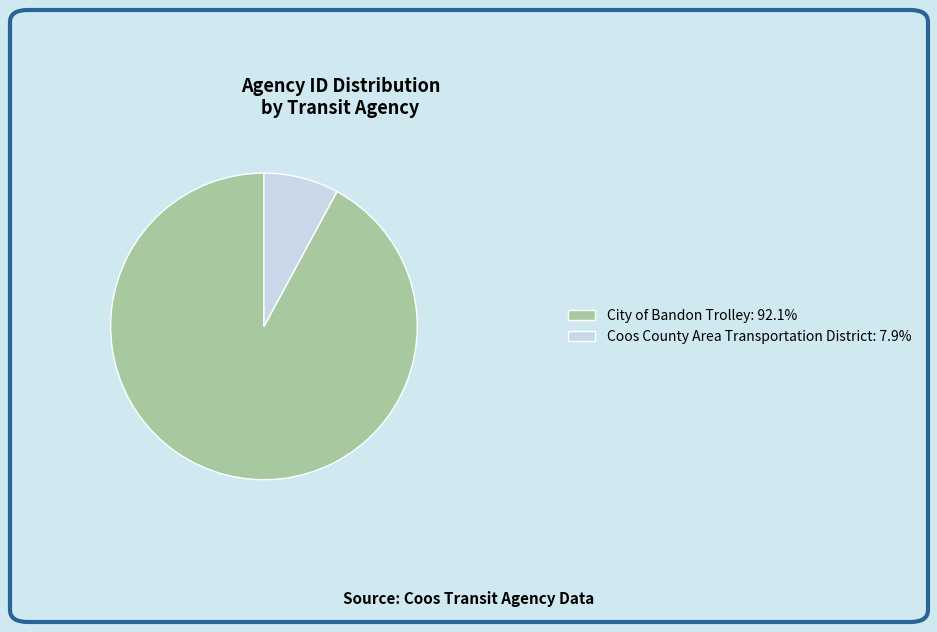

What is the ratio of the value at Coos County Area Transportation District to the value at City of Bandon Trolley?

0.1